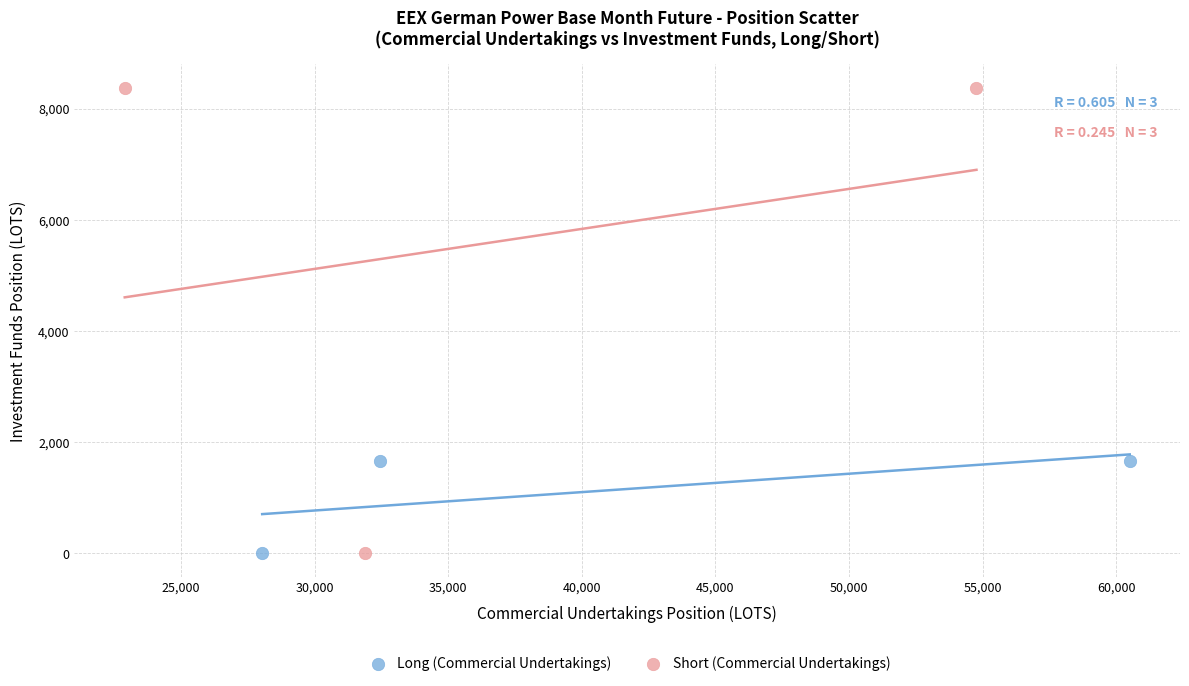

Which series reaches the maximum Y coordinate?

Short (Commercial Undertakings)